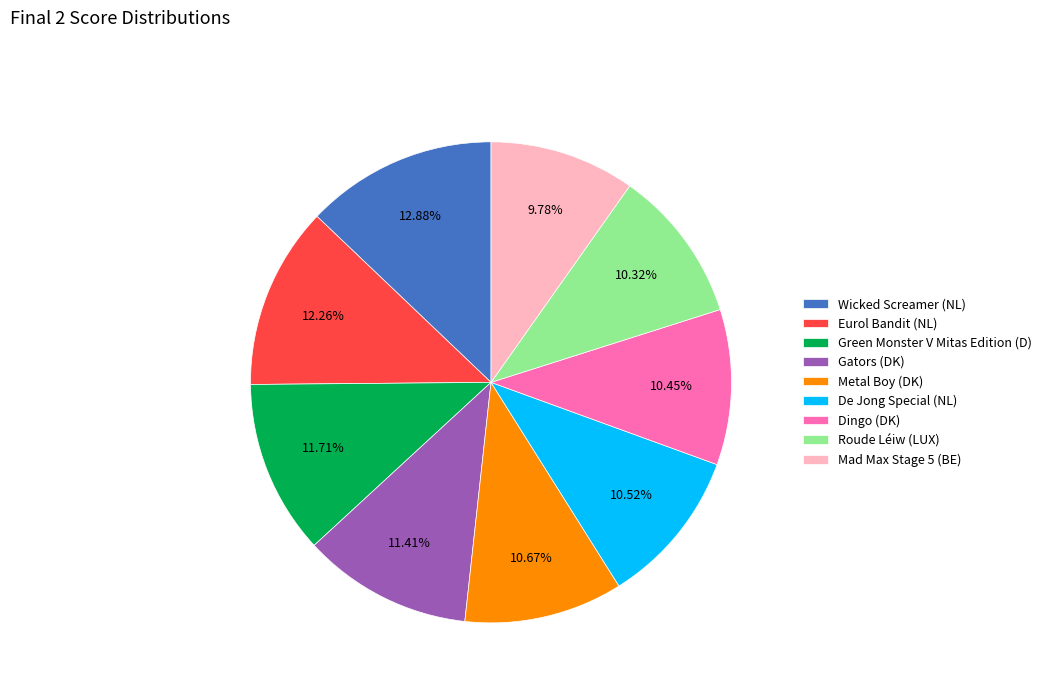

Approximately how many times larger is the value at De Jong Special (NL) compared to Gators (DK)?

0.9